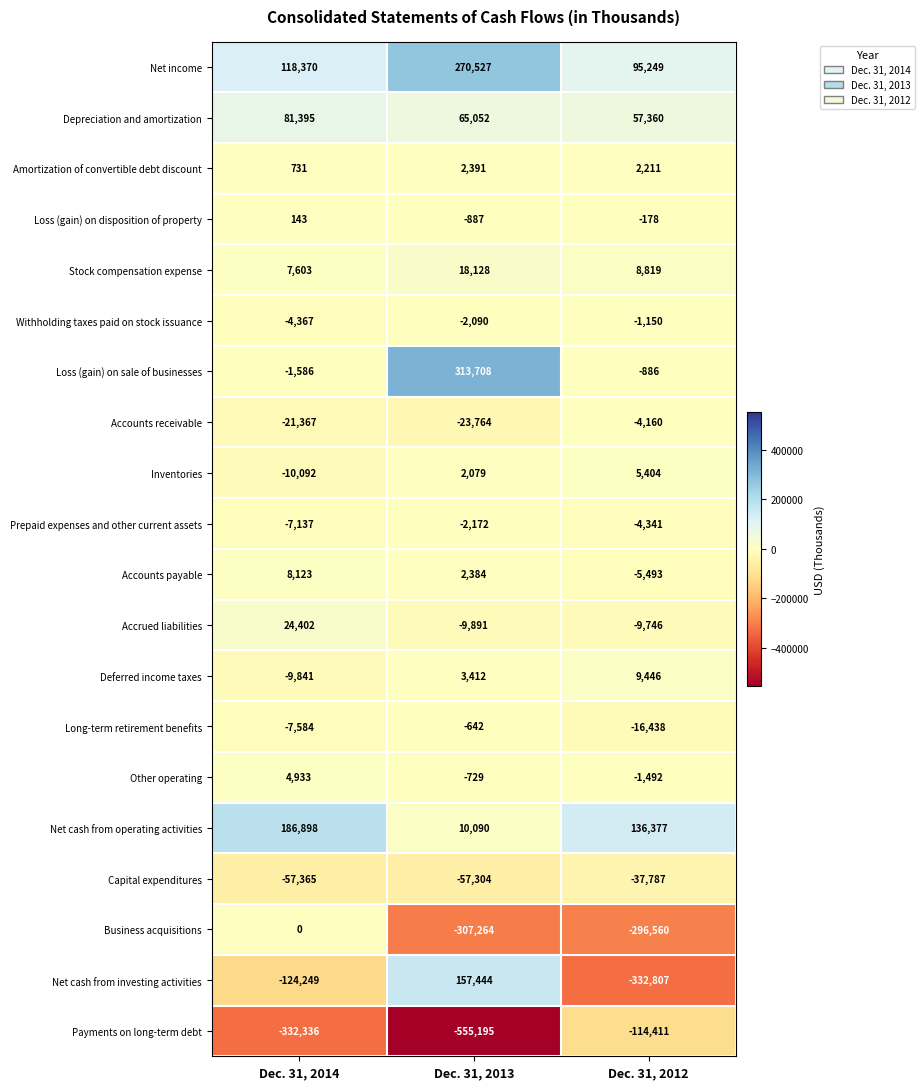

What is the difference between the highest and lowest values at Dec. 31, 2014?

519234